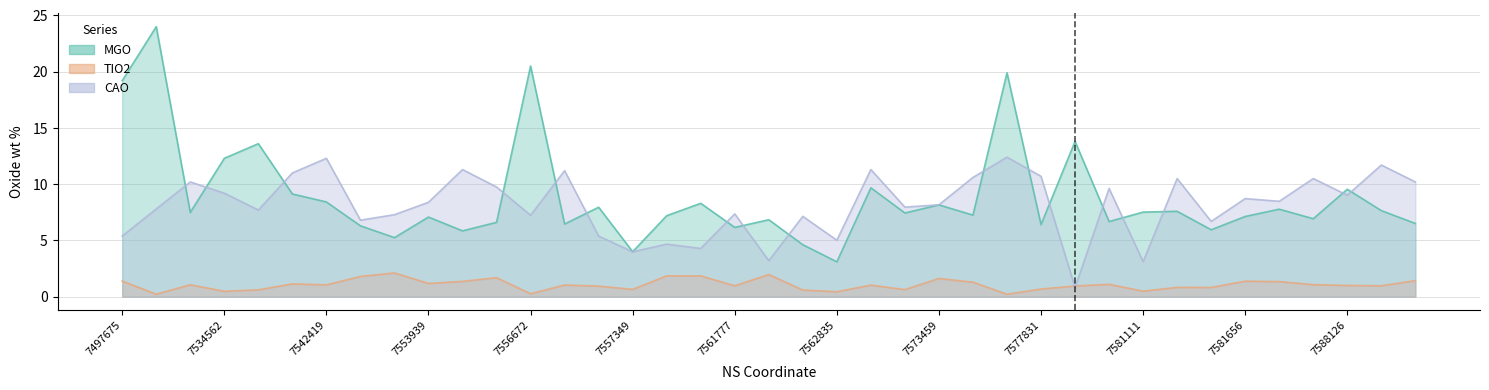

Reading left to right, what are all the values shown in this chart?

MGO: 7497675=19.2	7529586=24.0	7533594=7.5	7534562=12.3	7535854=13.6	7542067=9.1	7542419=8.4	7544679=6.3	7546403=5.2	7553939=7.1	7555360=5.8	7556354=6.6	7556672=20.5	7556821=6.5	7556854=8.0	7557349=4.0	7558127=7.2	7559269=8.3	7561777=6.2	7561853=6.8	7561863=4.6	7562835=3.1	7566554=9.7	7567172=7.4	7573459=8.2	7573797=7.2	7577765=19.9	7577831=6.4	7579419=13.8	7580178=6.7	7581111=7.5	7581125=7.6	7581389=6.0	7581656=7.1	7582872=7.8	7586648=6.9	7588126=9.6	7588374=7.7	7588421=6.5
TIO2: 7497675=1.4	7529586=0.2	7533594=1.1	7534562=0.5	7535854=0.6	7542067=1.1	7542419=1.1	7544679=1.8	7546403=2.1	7553939=1.2	7555360=1.4	7556354=1.7	7556672=0.3	7556821=1.0	7556854=0.9	7557349=0.7	7558127=1.9	7559269=1.9	7561777=1.0	7561853=2.0	7561863=0.6	7562835=0.4	7566554=1.0	7567172=0.6	7573459=1.6	7573797=1.3	7577765=0.2	7577831=0.7	7579419=0.9	7580178=1.1	7581111=0.5	7581125=0.8	7581389=0.8	7581656=1.4	7582872=1.3	7586648=1.1	7588126=1.0	7588374=1.0	7588421=1.4
CAO: 7497675=5.4	7529586=7.8	7533594=10.2	7534562=9.2	7535854=7.7	7542067=11.0	7542419=12.3	7544679=6.8	7546403=7.3	7553939=8.4	7555360=11.3	7556354=9.8	7556672=7.2	7556821=11.2	7556854=5.4	7557349=4.0	7558127=4.7	7559269=4.3	7561777=7.4	7561853=3.2	7561863=7.1	7562835=5.0	7566554=11.3	7567172=8.0	7573459=8.2	7573797=10.6	7577765=12.4	7577831=10.7	7579419=0.8	7580178=9.6	7581111=3.1	7581125=10.5	7581389=6.7	7581656=8.7	7582872=8.5	7586648=10.5	7588126=9.0	7588374=11.7	7588421=10.2